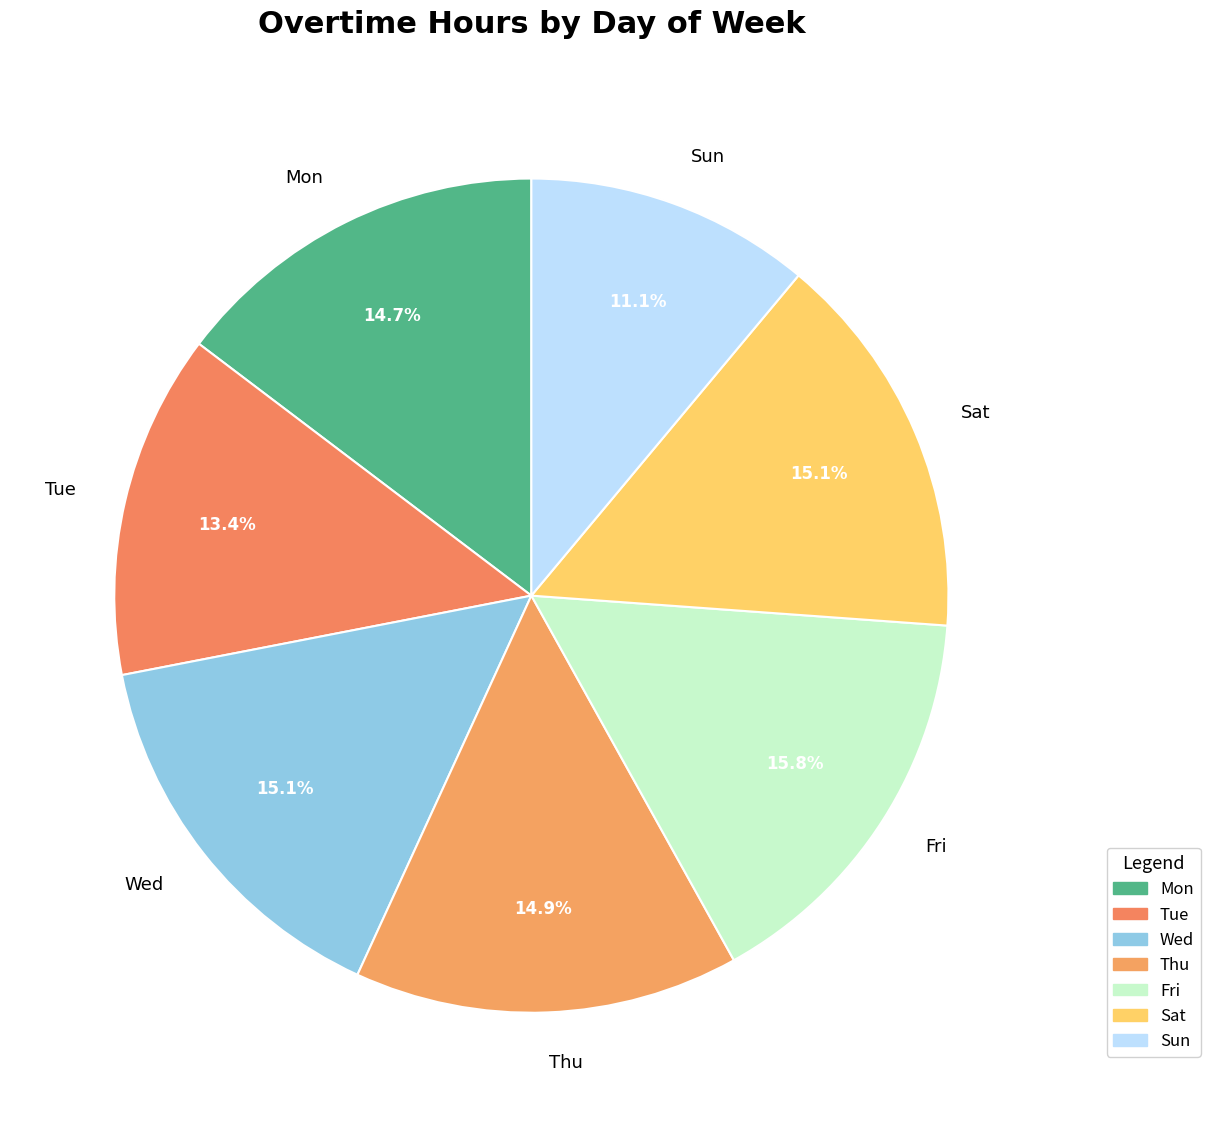

Combined, what portion of the pie is Wed and Sun?

26.2%